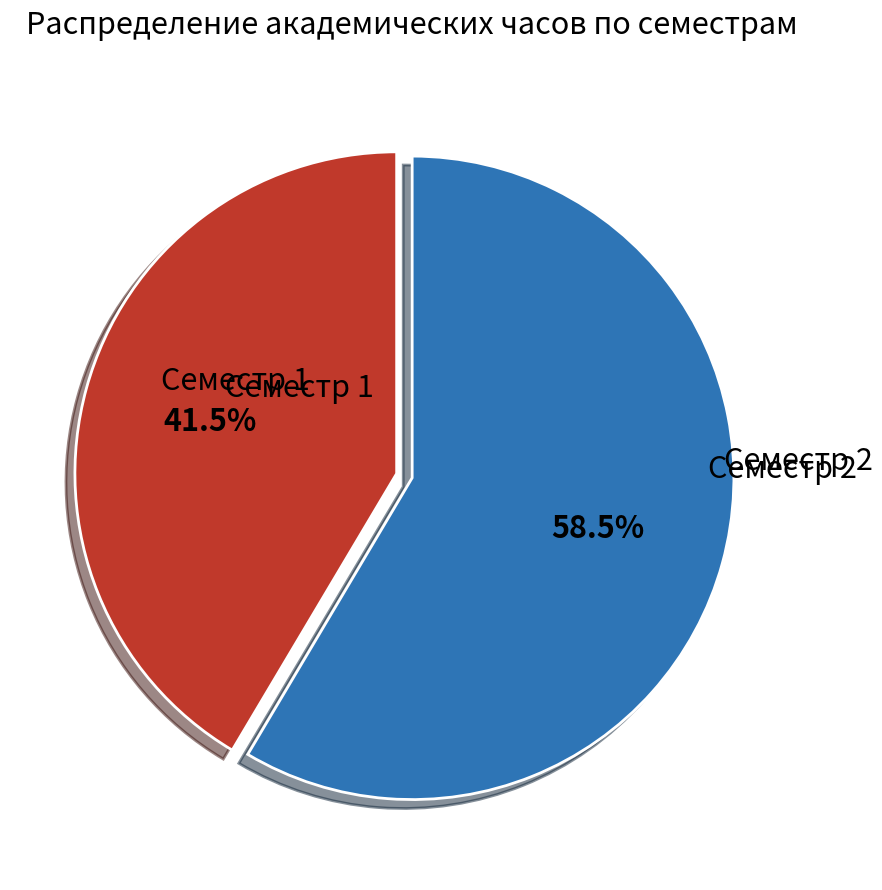

Does any single category account for the majority?

Yes